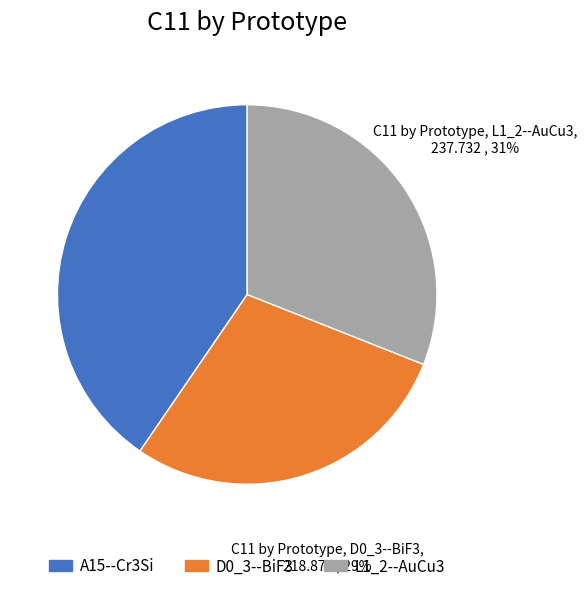

Does any single category account for the majority?

No